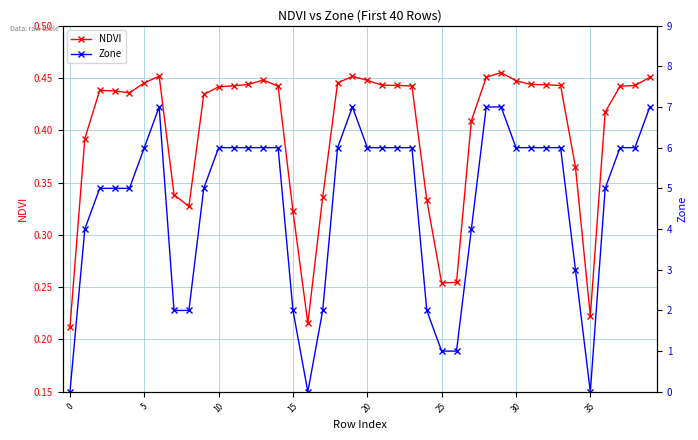

What is the difference between the second highest and second lowest values in the Zone series?

7.0